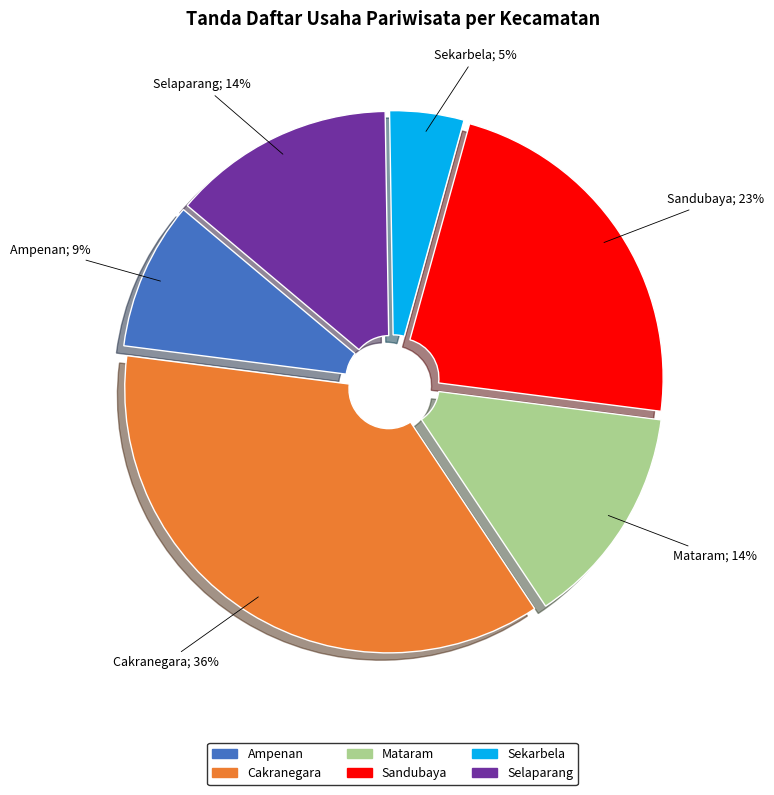

Is Sekarbela the majority of the pie?

No